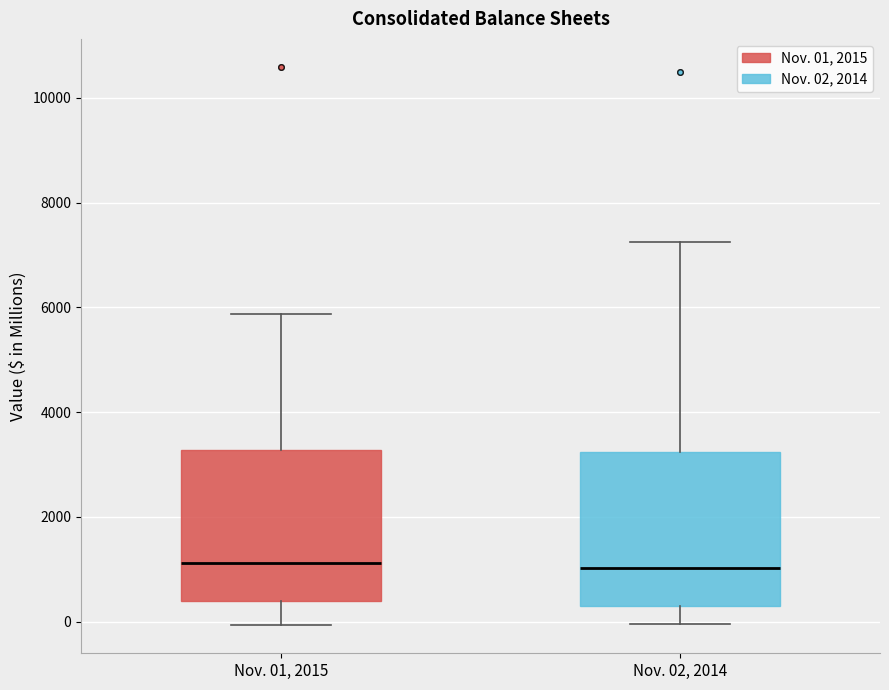

Where is the lower edge of the box for Nov. 02, 2014 on the y-axis? The values are not printed on the chart, so give them approximately, as read against the axis.

400